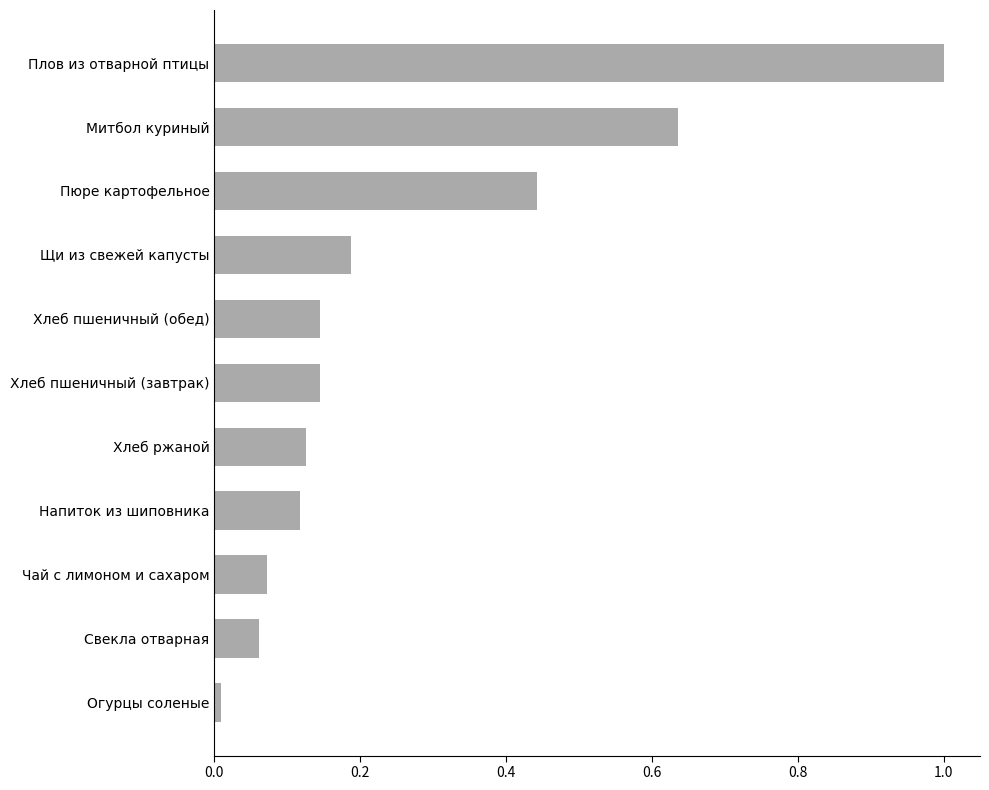

Is it true that the value at Напиток из шиповника is 0.2?

False